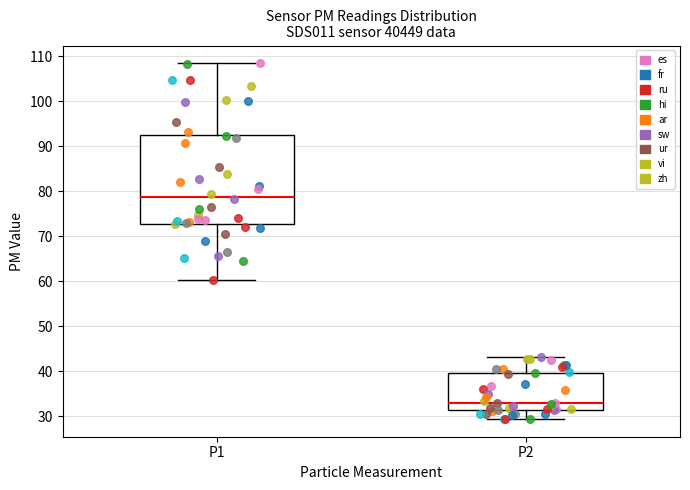

Which box has the lowest median line?

P2